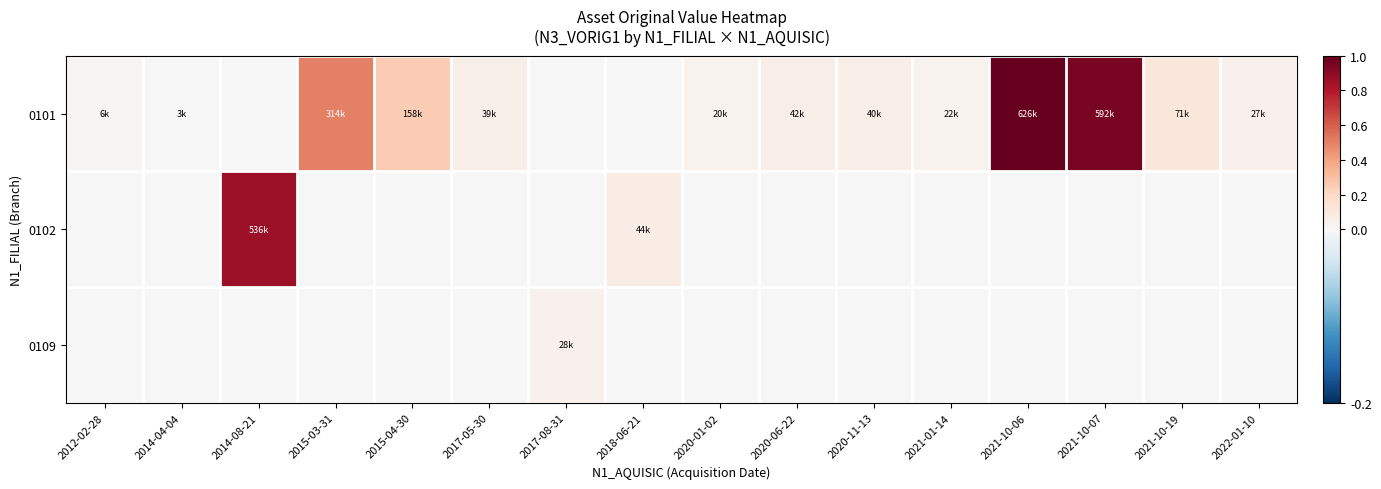

Reading right to left, what are all the values shown in this chart?

0101: 2022-01-10=0.0	2021-10-19=0.1	2021-10-07=0.9	2021-10-06=1.0	2021-01-14=0.0	2020-11-13=0.1	2020-06-22=0.1	2020-01-02=0.0	2018-06-21=0.0	2017-08-31=0.0	2017-05-30=0.1	2015-04-30=0.3	2015-03-31=0.5	2014-08-21=0.0	2014-04-04=0.0	2012-02-28=0.0
0102: 2022-01-10=0.0	2021-10-19=0.0	2021-10-07=0.0	2021-10-06=0.0	2021-01-14=0.0	2020-11-13=0.0	2020-06-22=0.0	2020-01-02=0.0	2018-06-21=0.1	2017-08-31=0.0	2017-05-30=0.0	2015-04-30=0.0	2015-03-31=0.0	2014-08-21=0.9	2014-04-04=0.0	2012-02-28=0.0
0109: 2022-01-10=0.0	2021-10-19=0.0	2021-10-07=0.0	2021-10-06=0.0	2021-01-14=0.0	2020-11-13=0.0	2020-06-22=0.0	2020-01-02=0.0	2018-06-21=0.0	2017-08-31=0.0	2017-05-30=0.0	2015-04-30=0.0	2015-03-31=0.0	2014-08-21=0.0	2014-04-04=0.0	2012-02-28=0.0